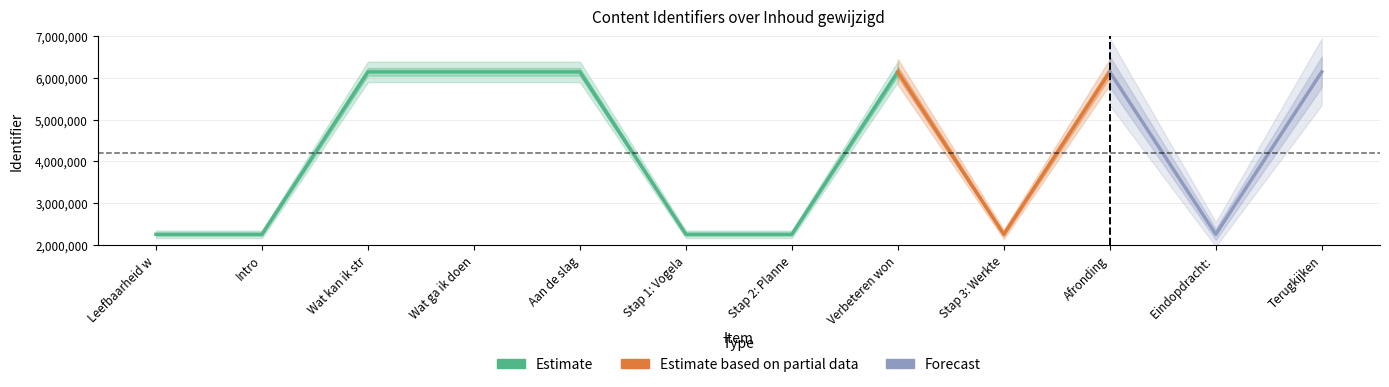

Does the chart display data point markers on the line(s)?

No